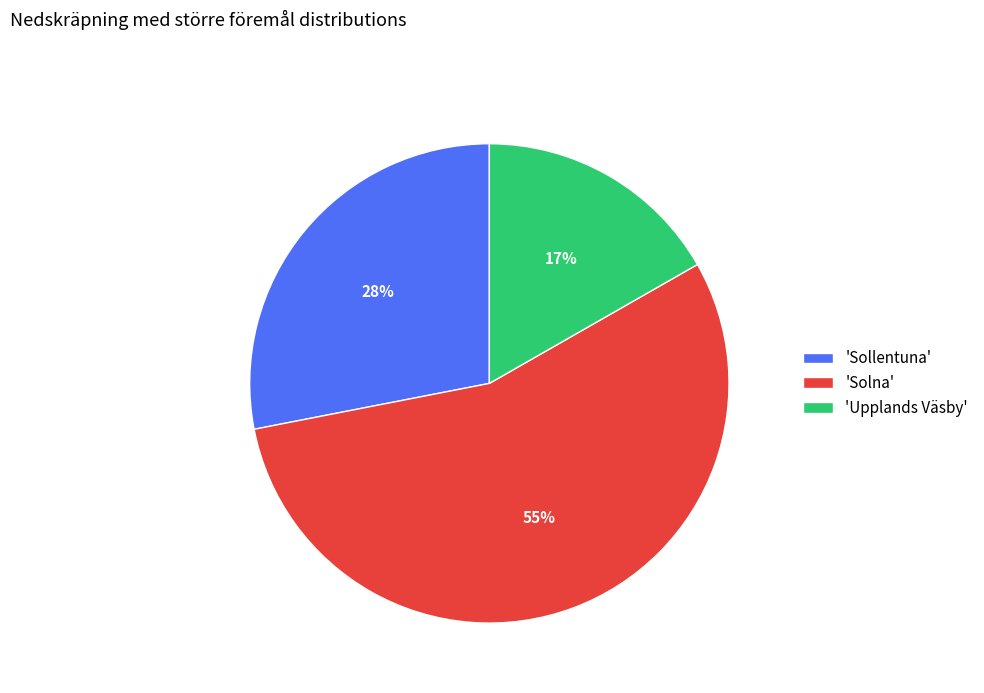

How many segments does this pie chart have?

3